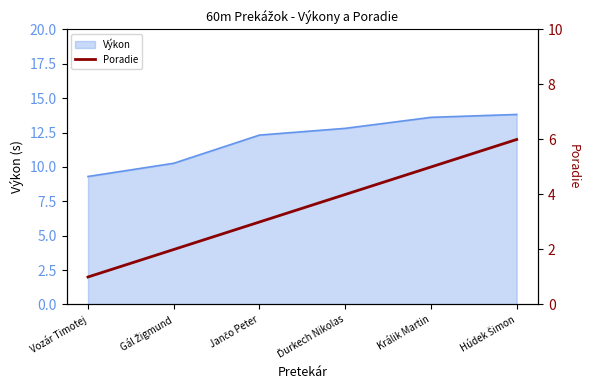

Count the values in the range 2 to 5.

4